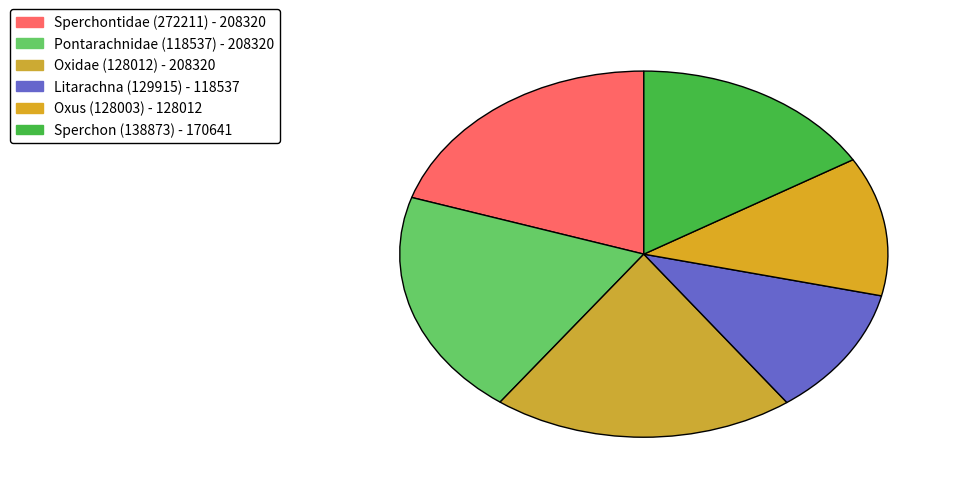

Count the number of slices in the pie.

6